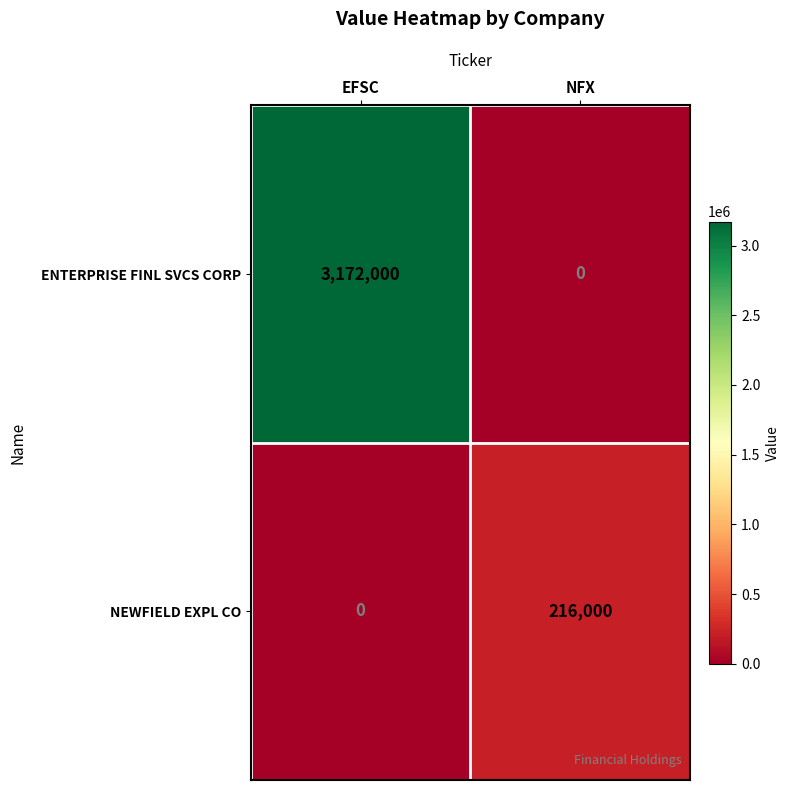

The ENTERPRISE FINL SVCS CORP series shows 5271418 at EFSC. True or false?

False